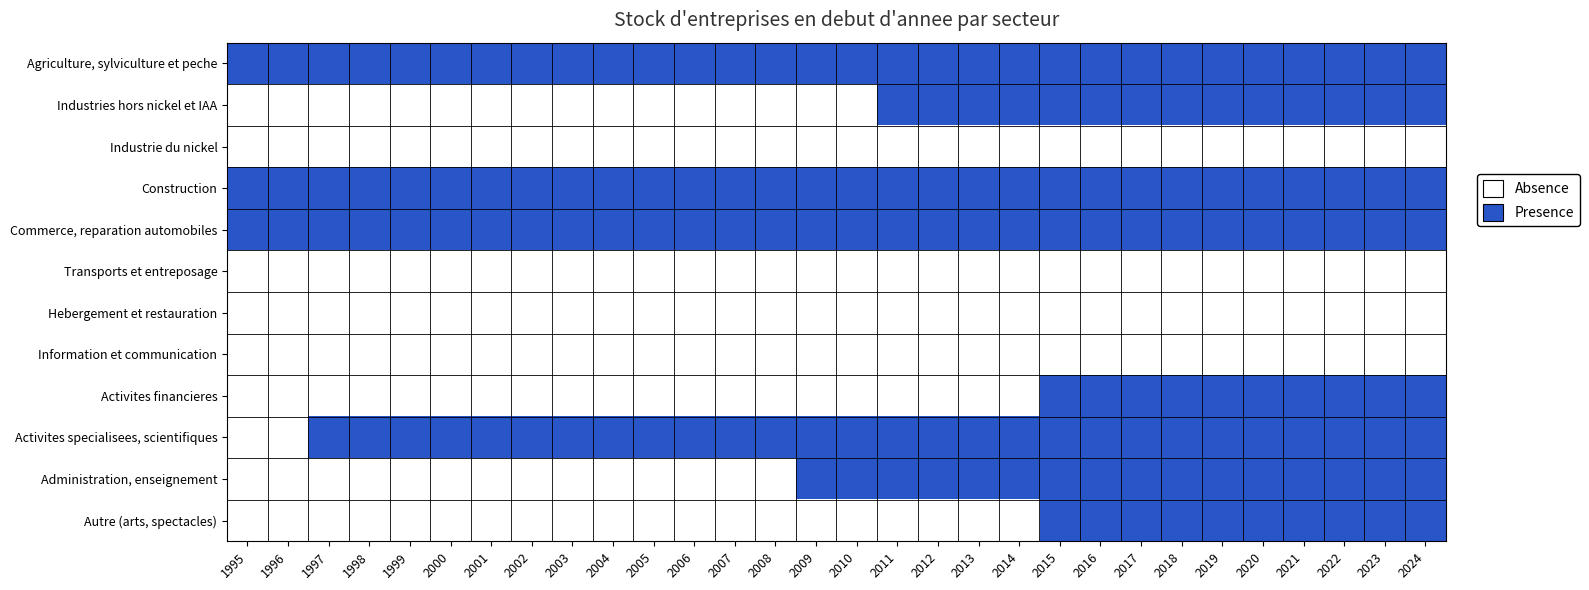

Which label corresponds to the smallest value in the chart?

1995